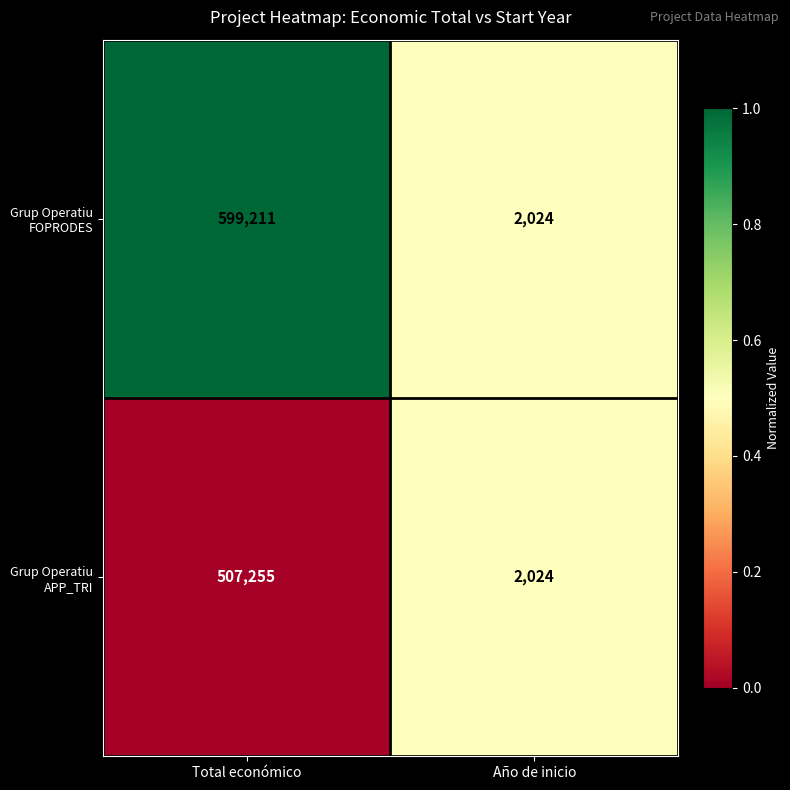

What is the sum of the Grup Operatiu FOPRODES values at Año de inicio and Total económico?

601235